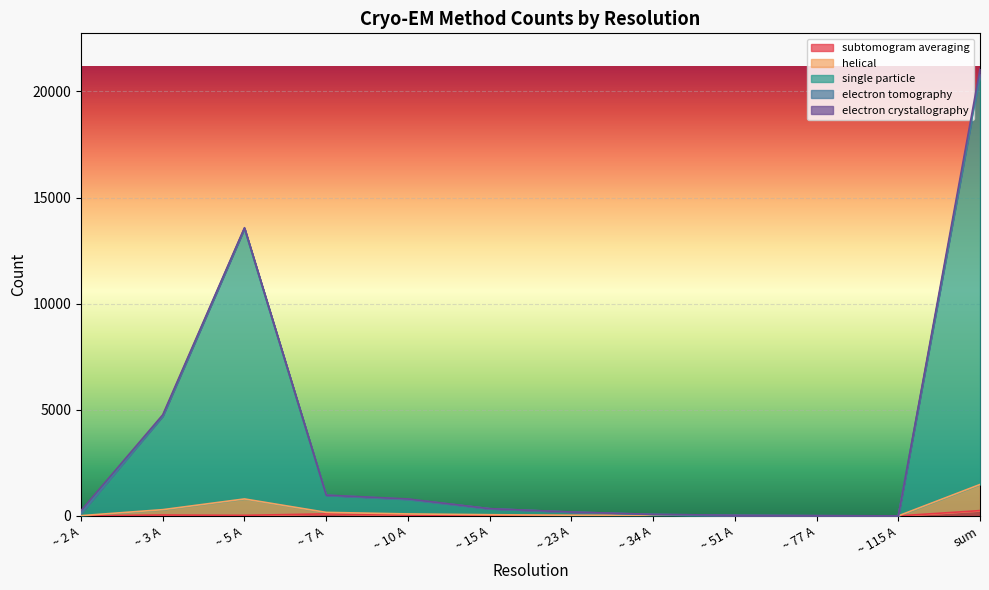

At which category is the sum across all series the highest?

sum